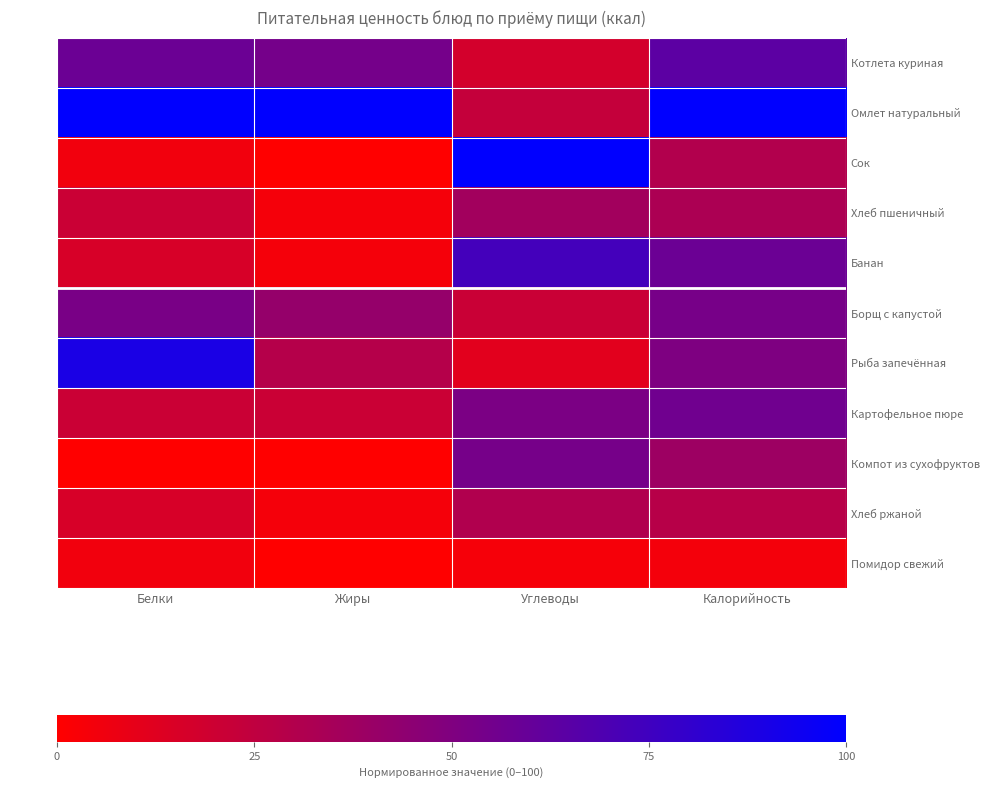

Which series changed the most between Белки and Калорийность?

Банан